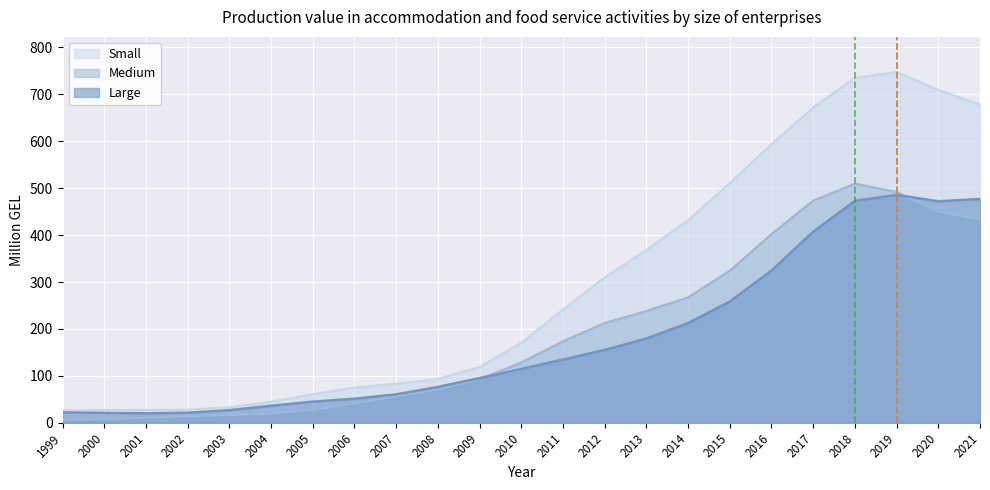

Which series has the largest total across all categories?

Small